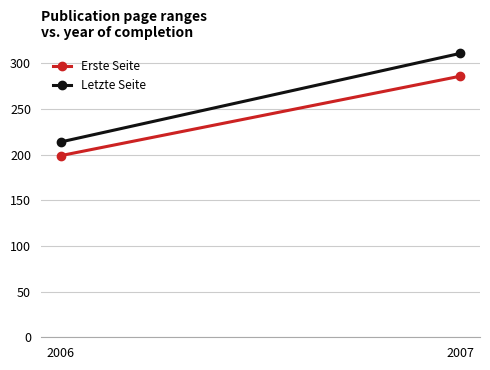

How many distinct data groups are displayed?

2